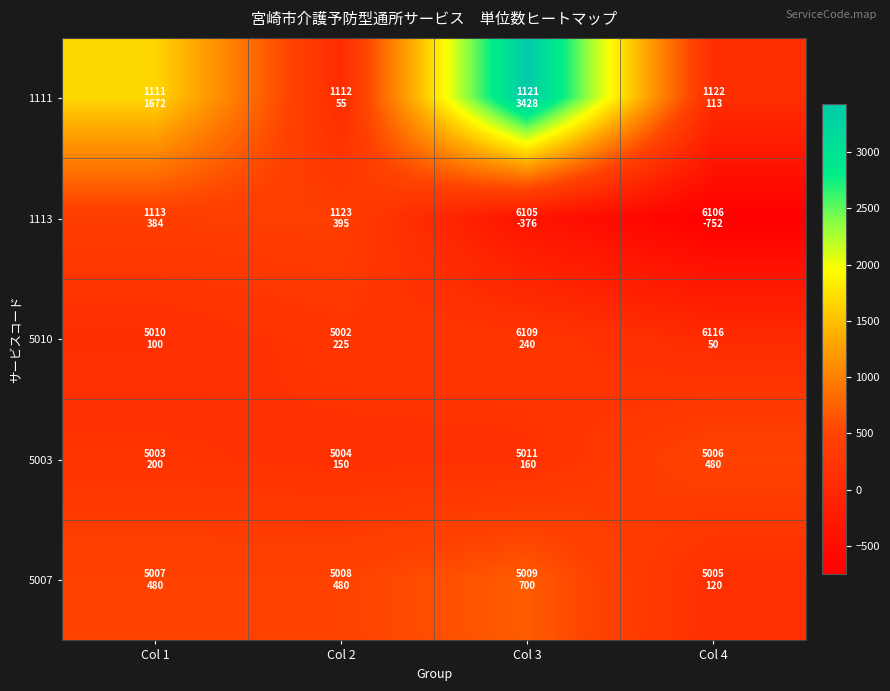

Rank the series by their maximum value, from highest to lowest.

1111, 5007, 5003, 1113, 5010